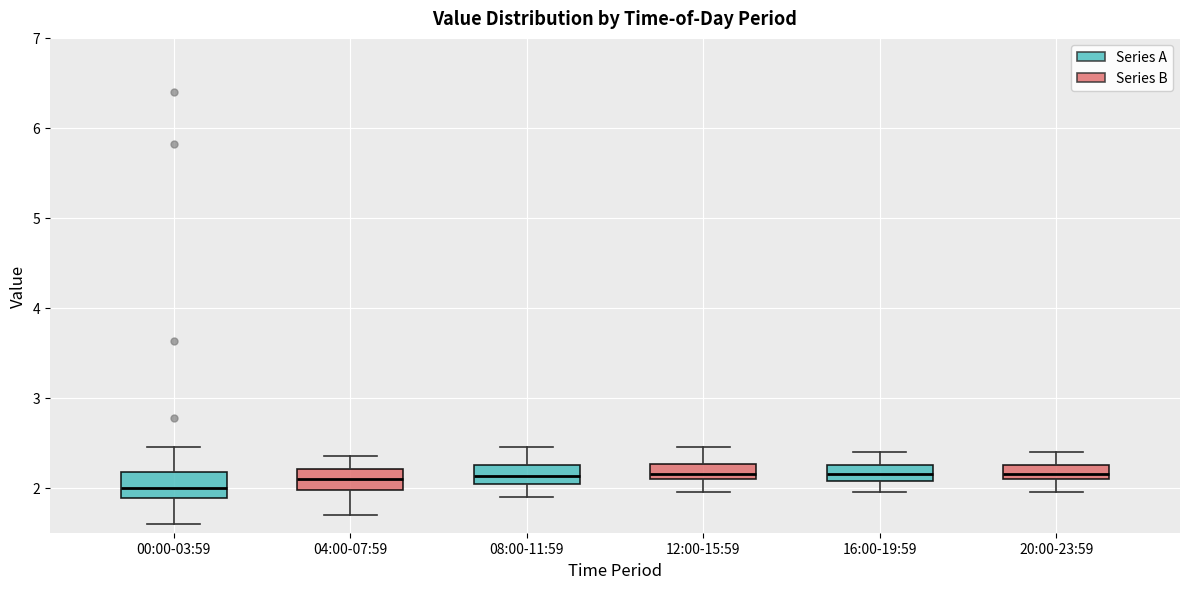

Where is the lower edge of the box for 08:00-11:59 on the y-axis? The values are not printed on the chart, so give them approximately, as read against the axis.

2.0